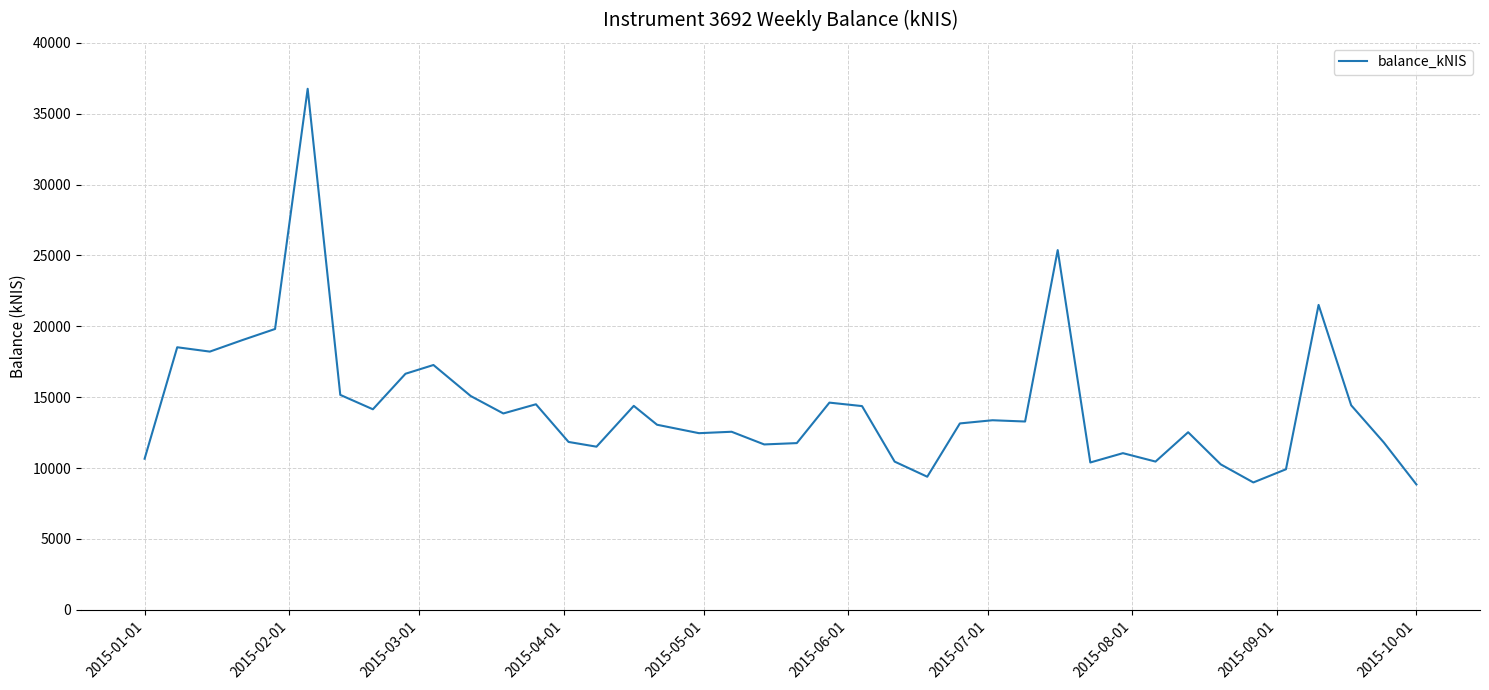

What is the maximum value shown in the chart?

36757.6